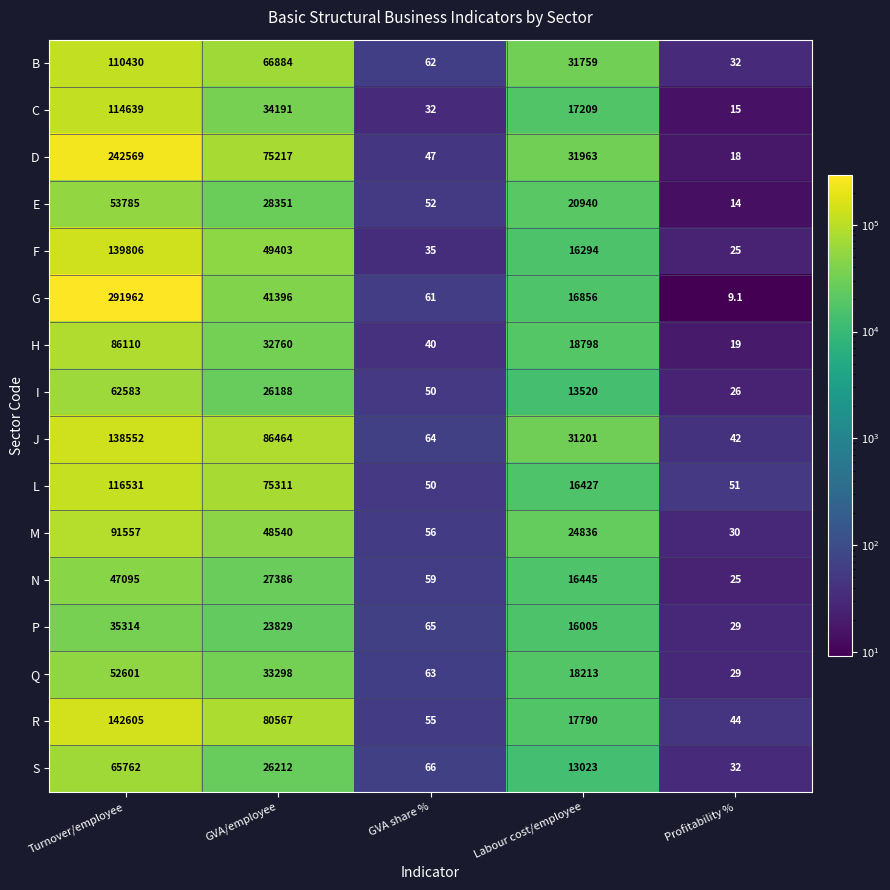

Which series changed the most between GVA share % and Profitability %?

G